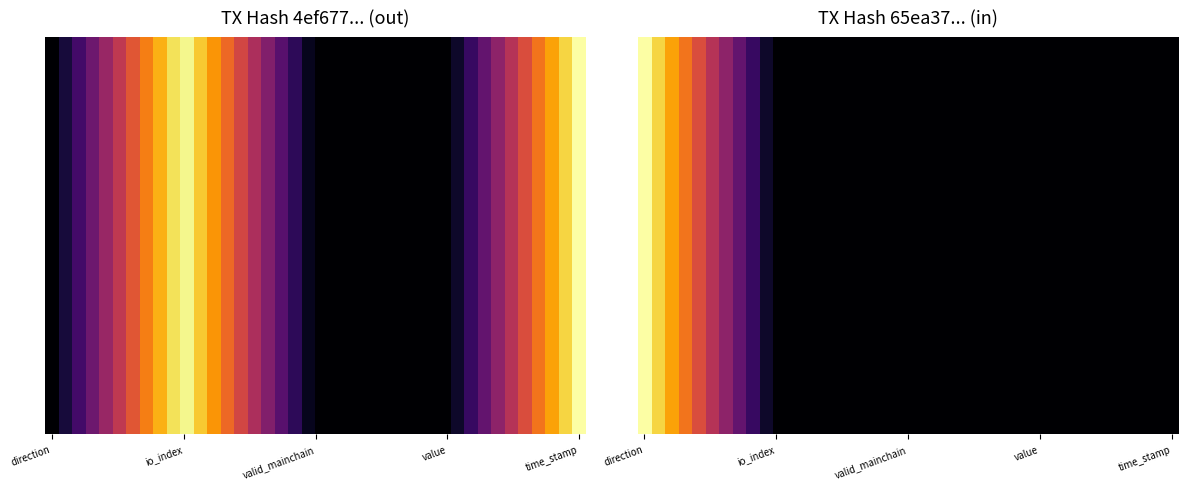

How many distinct data groups are displayed?

30